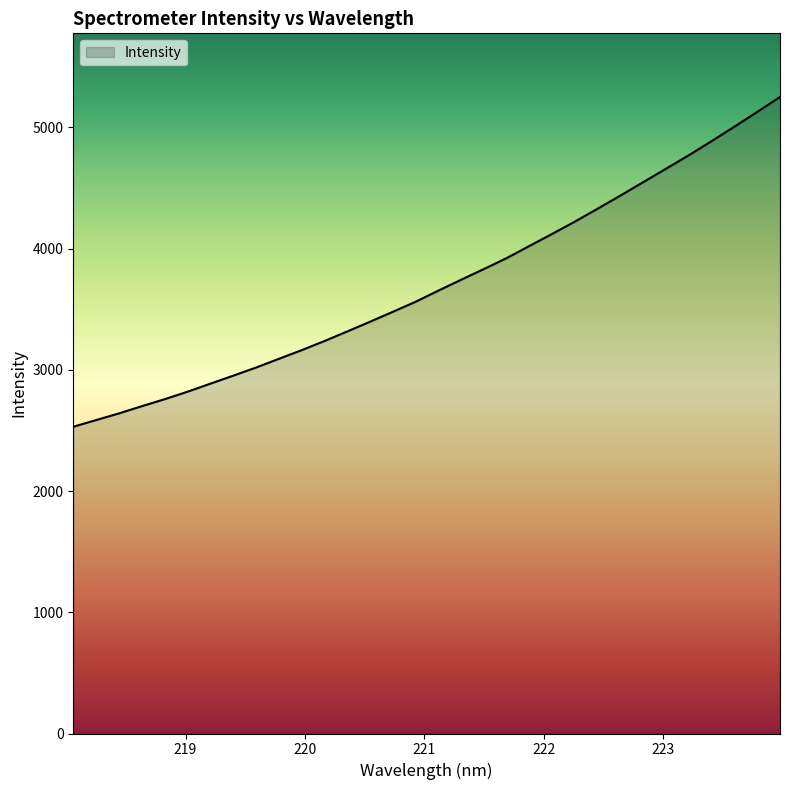

Reading right to left, what are all the values shown in this chart?

5249.7	5126.5	5004.9	4885.9	4769.7	4658.6	4547.9	4437.5	4329.1	4222.4	4120.7	4021.1	3921.0	3830.5	3742.1	3652.2	3560.2	3477.3	3395.5	3315.2	3236.1	3160.9	3089.4	3017.6	2950.6	2884.8	2818.5	2756.8	2699.3	2639.9	2585.0	2529.9